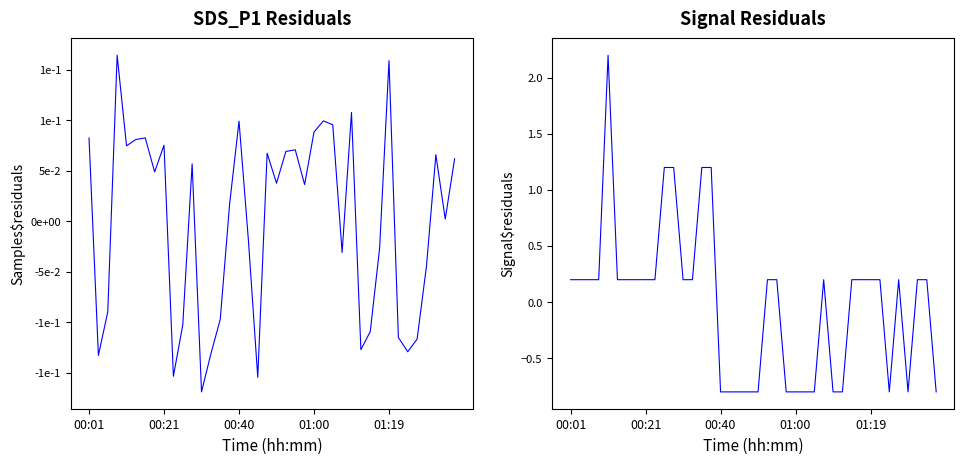

At 7, list the series in order from largest to smallest.

Samples residuals, Signal residuals